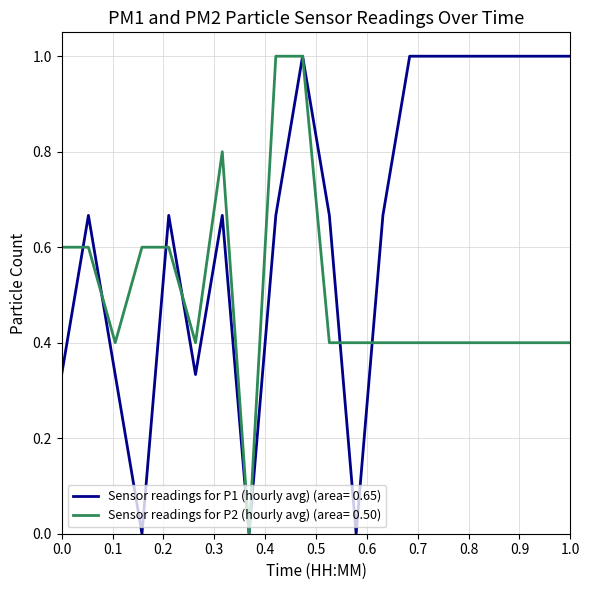

What is the highest value of the Sensor readings for P2 (hourly avg) (area= 0.50) series?

1.0